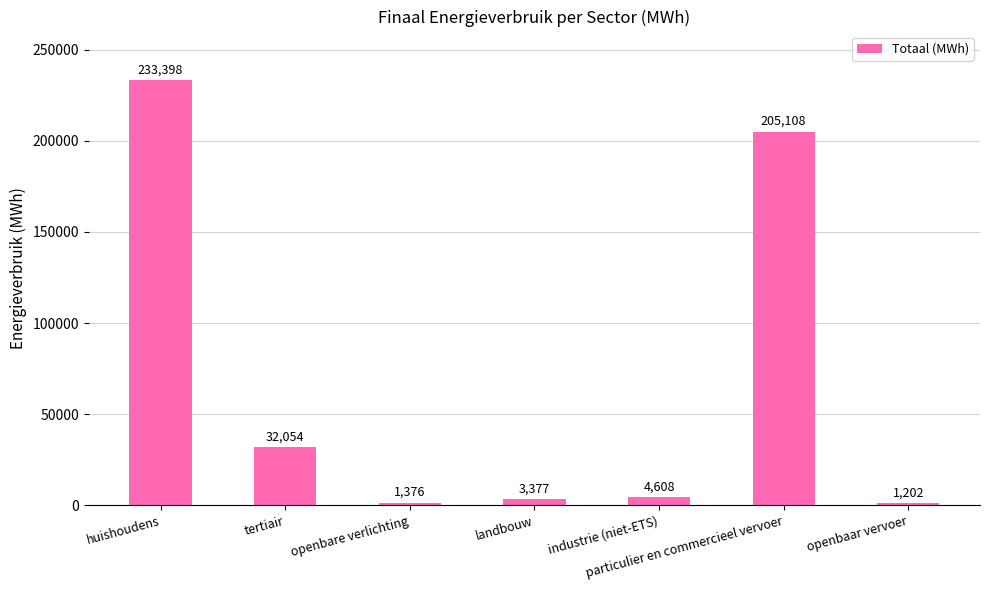

Which label corresponds to the smallest value in the chart?

openbaar vervoer